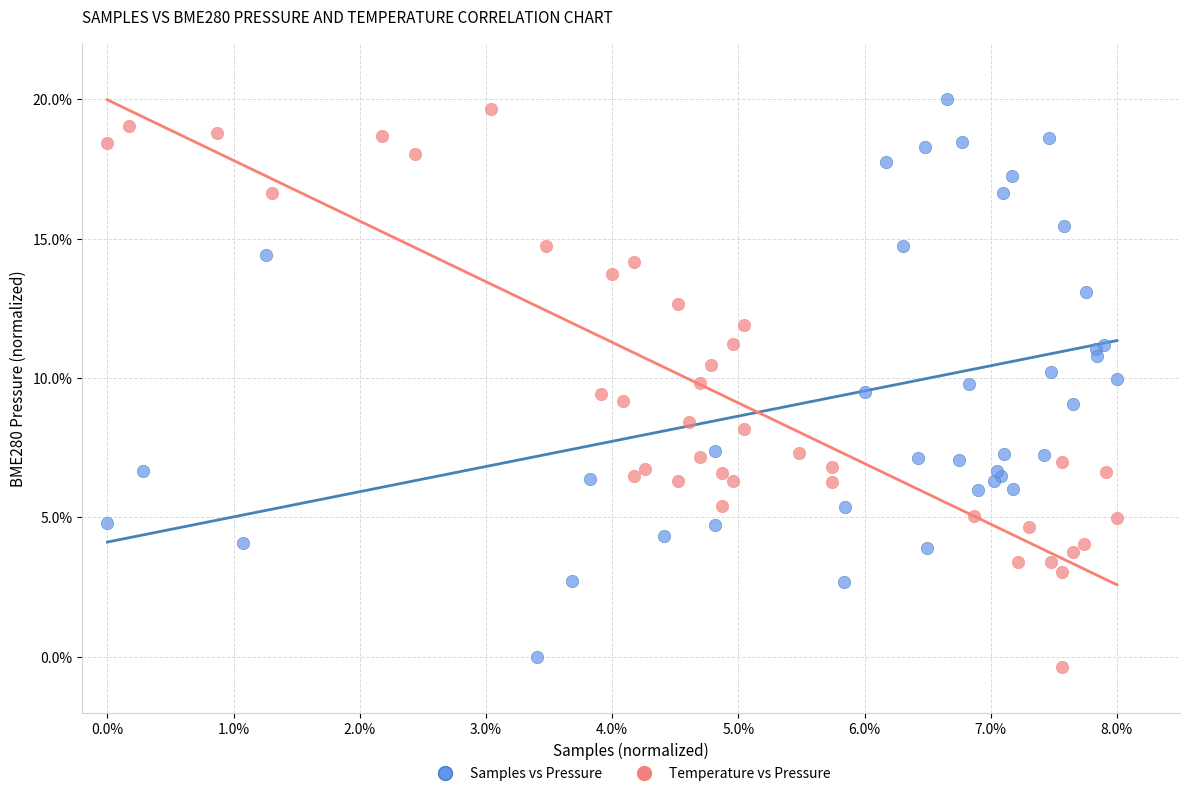

What are all the series names shown in the legend?

Samples vs Pressure, Temperature vs Pressure